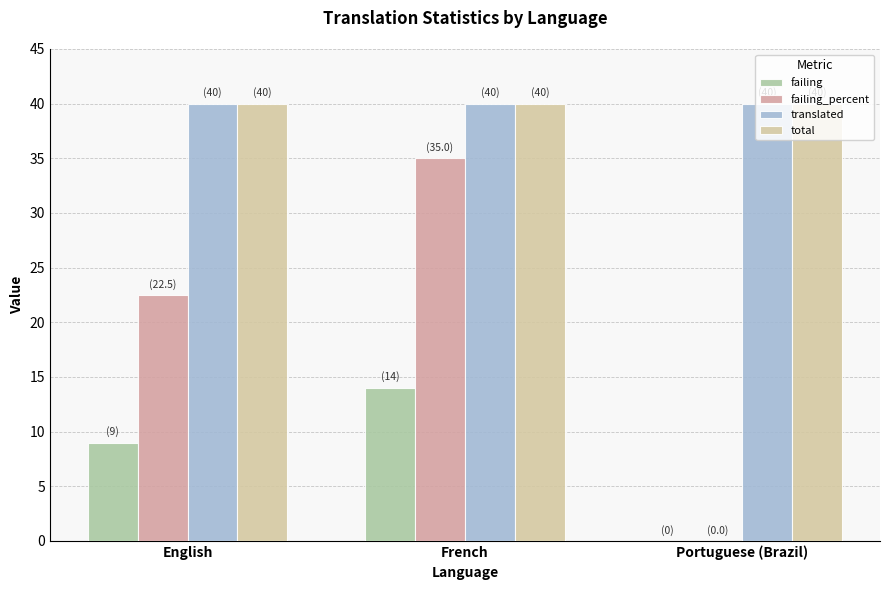

What are all the series names shown in the legend?

failing, failing_percent, translated, total